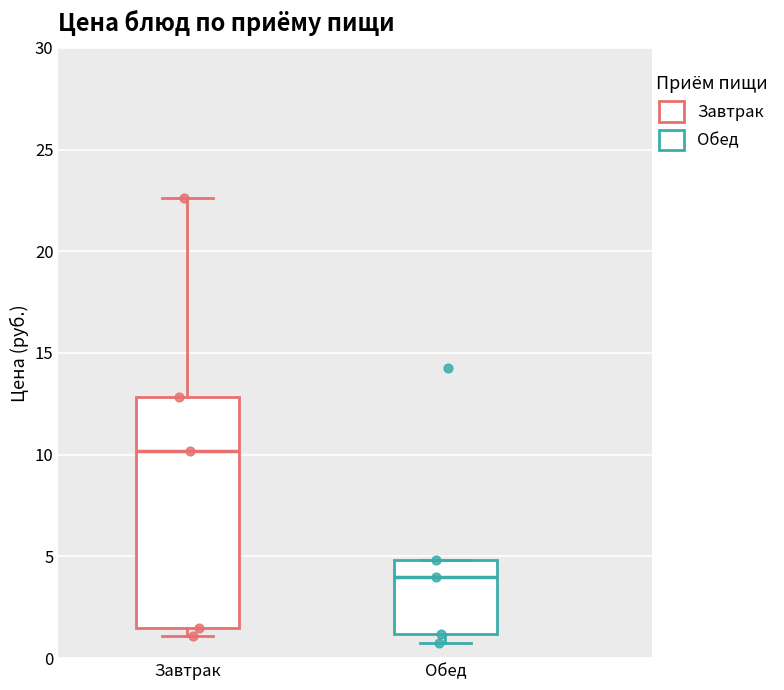

Comparing the boxes themselves (not the whiskers), which one is the tallest?

Завтрак